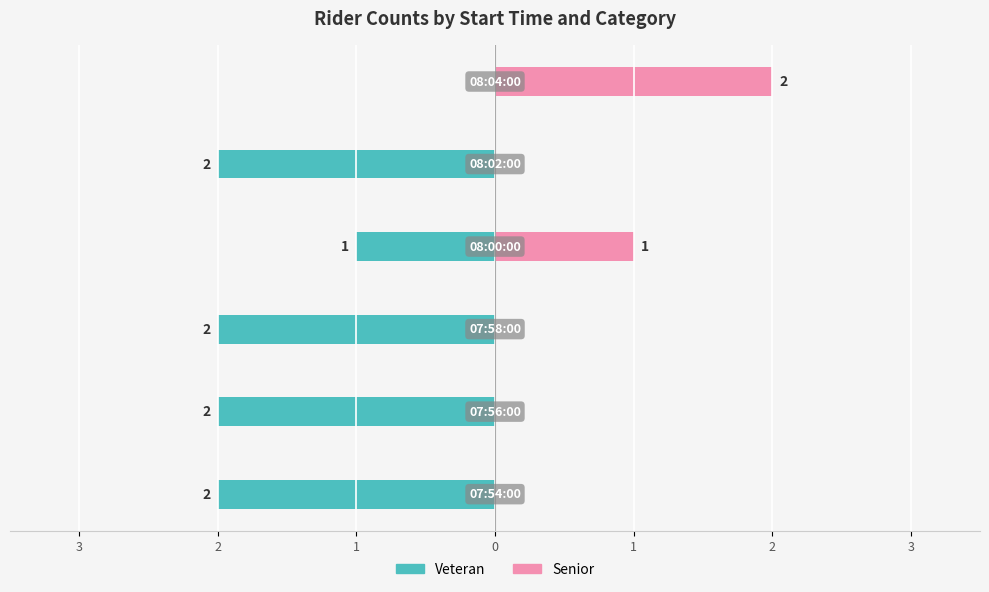

Reading left to right, list all the values displayed in this chart.

Veteran: -2	-2	-2	-1	-2	0
Senior: 0	0	0	1	0	2